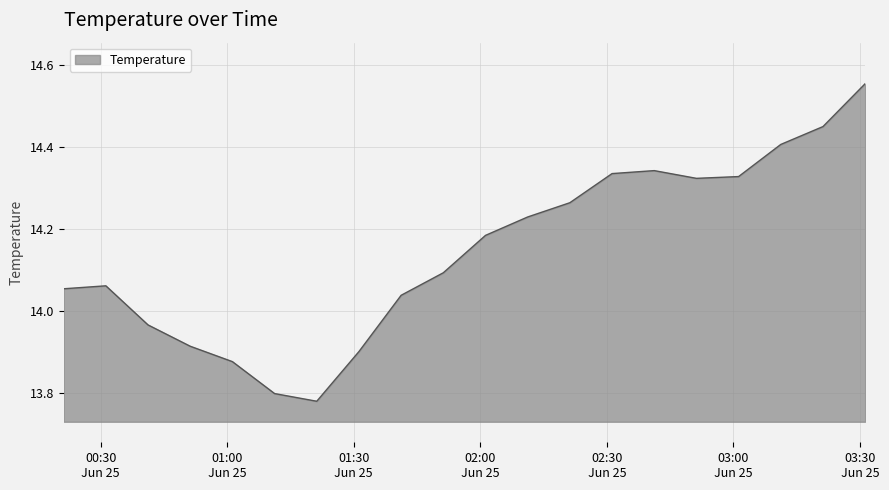

True or false: there are more than 1 points higher than both neighbors.

True